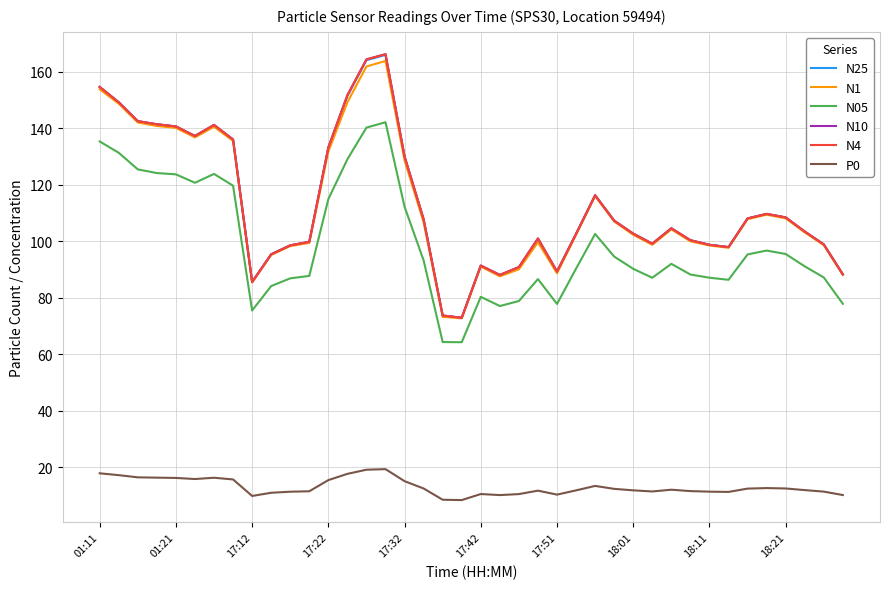

What is the sum of all N25 values?

4528.5